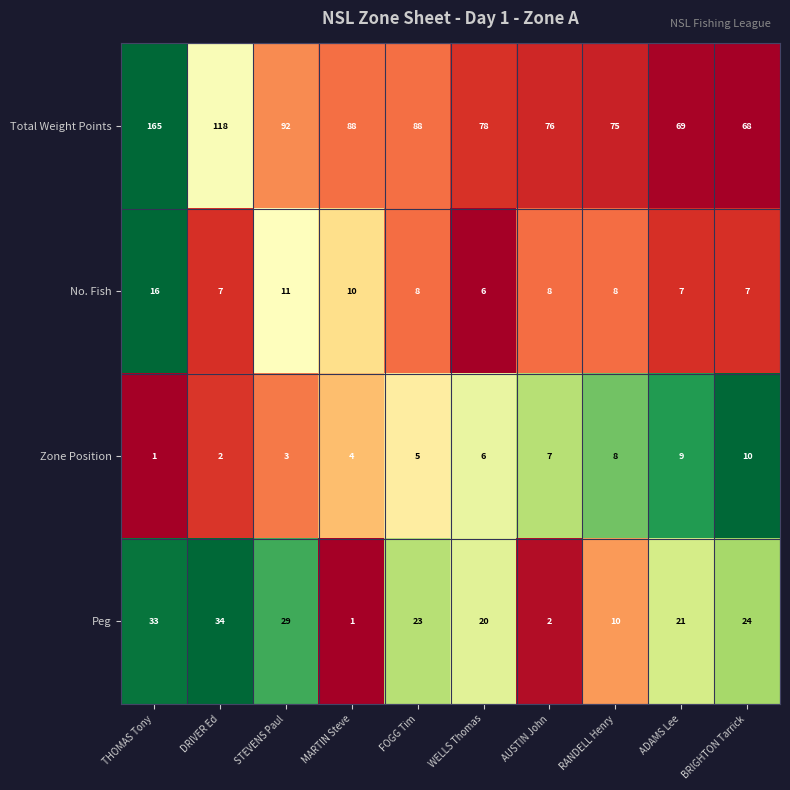

At AUSTIN John, list the series in order from smallest to largest.

Peg, Zone Position, No. Fish, Total Weight Points